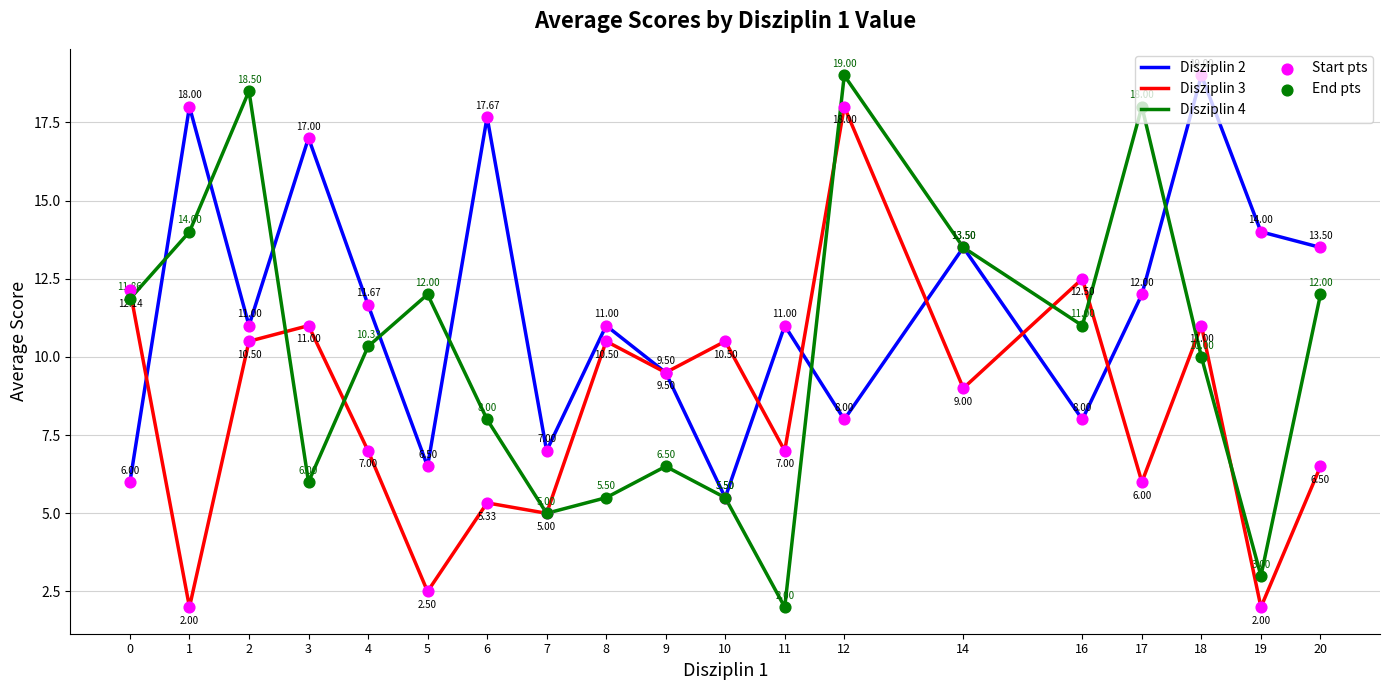

Is the value of Disziplin 2 at 11 greater than the value of Disziplin 3 at 11?

Yes